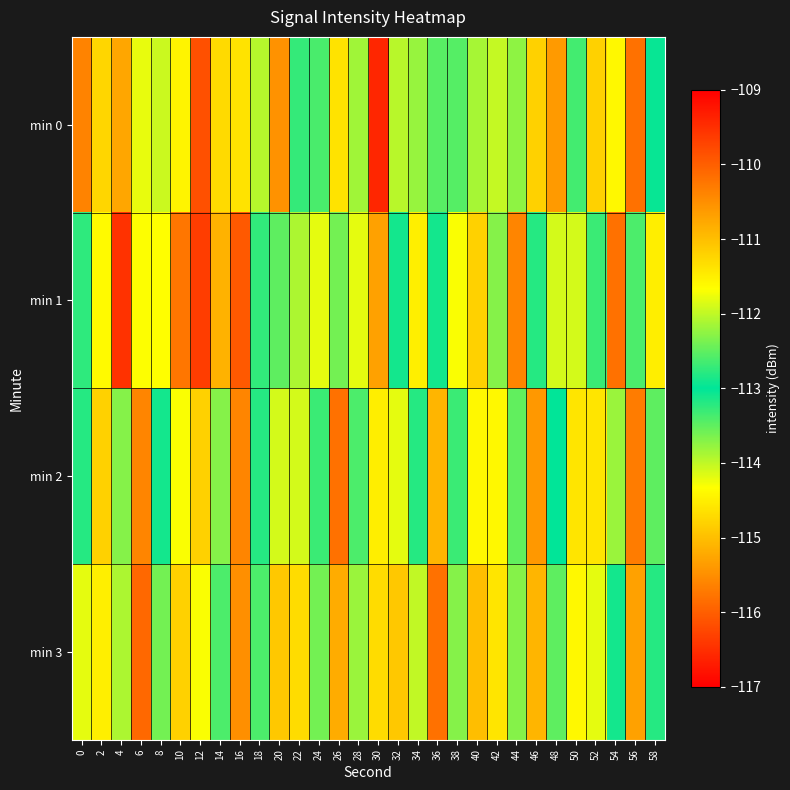

Reading left to right, transcribe all the data shown in this chart.

min 0: 0=-110.4	2=-114.8	4=-115.3	6=-111.8	8=-111.9	10=-111.6	12=-109.9	14=-114.7	16=-114.6	18=-112.0	20=-115.5	22=-113.3	24=-113.4	26=-111.4	28=-113.8	30=-116.6	32=-114.0	34=-113.8	36=-113.5	38=-113.4	40=-113.9	42=-112.0	44=-113.7	46=-114.8	48=-110.6	50=-112.7	52=-111.2	54=-111.6	56=-115.8	58=-113.0
min 1: 0=-112.8	2=-111.6	4=-116.5	6=-111.7	8=-114.3	10=-110.2	12=-116.4	14=-115.1	16=-116.1	18=-112.7	20=-113.5	22=-112.1	24=-114.2	26=-113.6	28=-111.8	30=-115.3	32=-112.9	34=-114.5	36=-113.1	38=-111.7	40=-114.8	42=-112.3	44=-115.6	46=-113.2	48=-111.9	50=-114.1	52=-112.7	54=-115.8	56=-113.4	58=-111.5
min 2: 0=-113.2	2=-114.8	4=-112.3	6=-115.6	8=-113.1	10=-111.7	12=-114.8	14=-112.3	16=-115.6	18=-113.2	20=-111.9	22=-114.1	24=-112.7	26=-115.8	28=-113.4	30=-111.5	32=-114.2	34=-112.8	36=-115.1	38=-113.3	40=-111.6	42=-114.4	44=-112.5	46=-115.4	48=-113.0	50=-111.4	52=-114.6	54=-112.2	56=-115.7	58=-113.5
min 3: 0=-111.8	2=-114.5	4=-112.1	6=-115.9	8=-113.6	10=-111.2	12=-114.3	14=-112.6	16=-115.5	18=-113.4	20=-111.1	22=-114.7	24=-112.4	26=-115.2	28=-113.8	30=-111.3	32=-114.9	34=-112.0	36=-115.8	38=-113.7	40=-111.0	42=-114.6	44=-112.3	46=-115.1	48=-113.5	50=-111.6	52=-114.2	54=-112.9	56=-115.3	58=-113.2